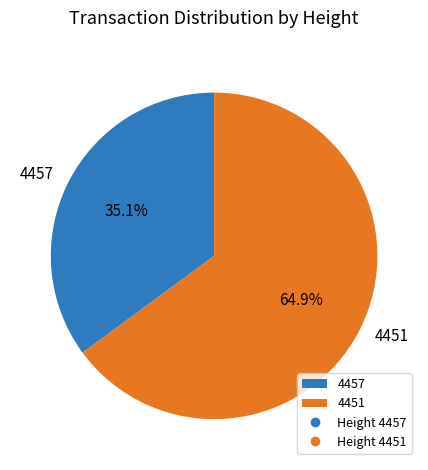

What is the largest slice in the pie chart?

4451